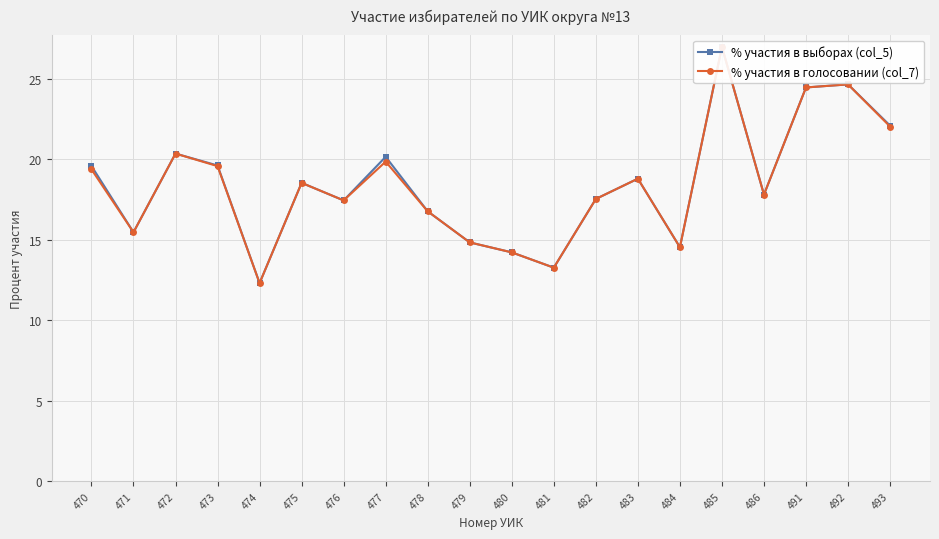

Which category has the highest value in the % участия в голосовании (col_7) series?

485